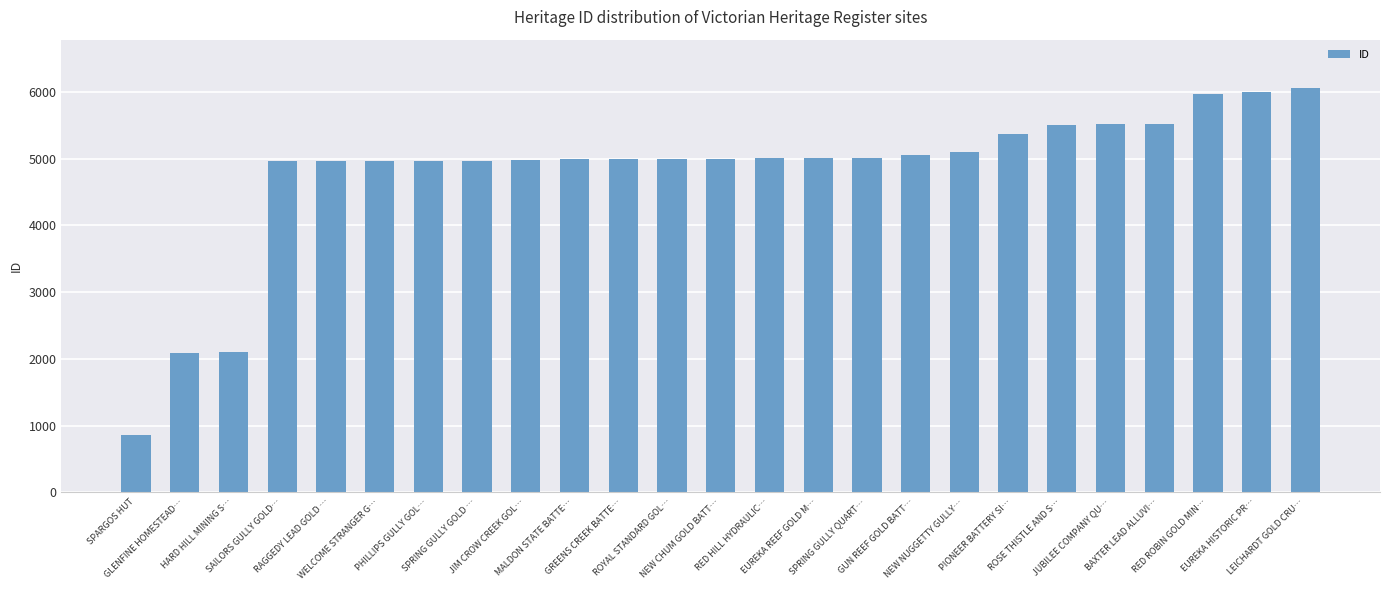

What is the sum of all values?

119966